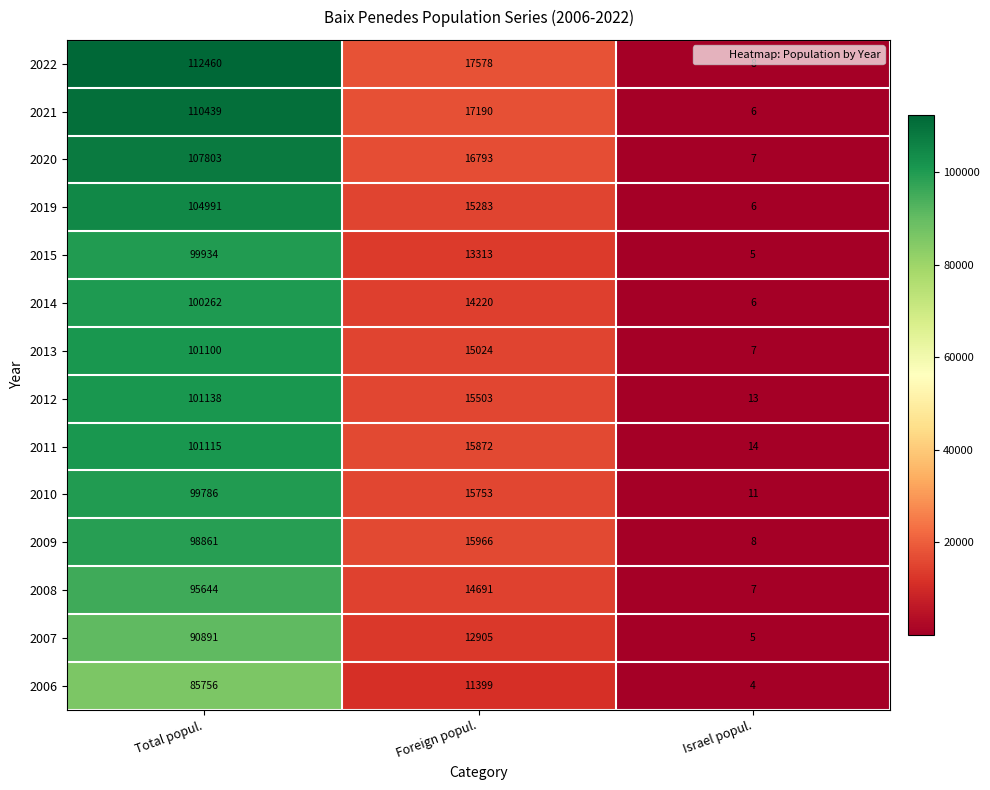

Where is 2012 nearest to the value 50575?

Foreign popul.